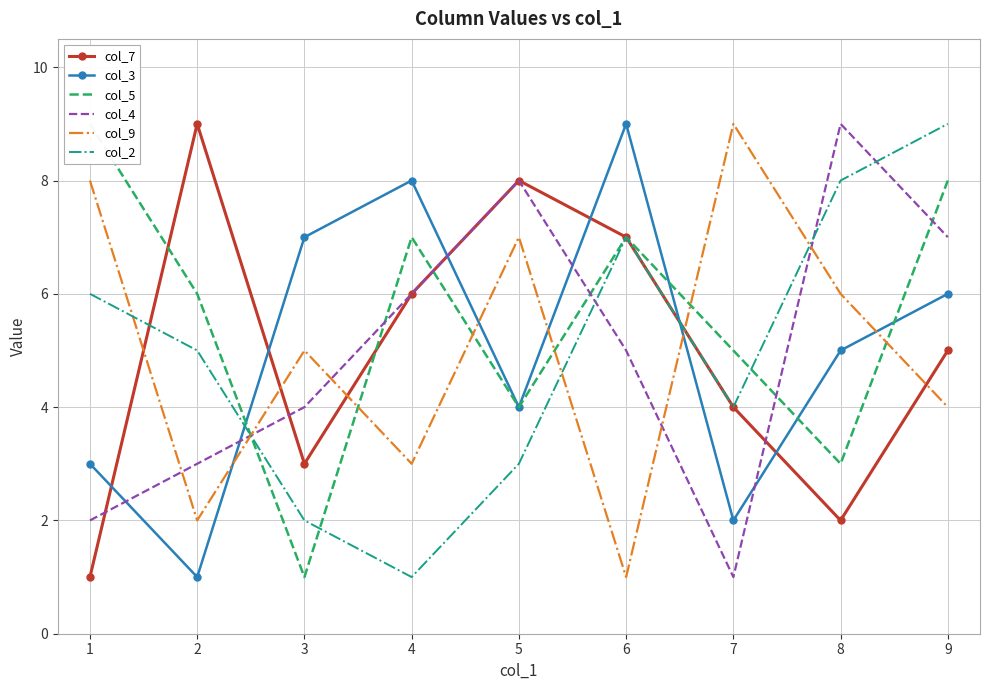

What is the sum of all col_9 values?

45